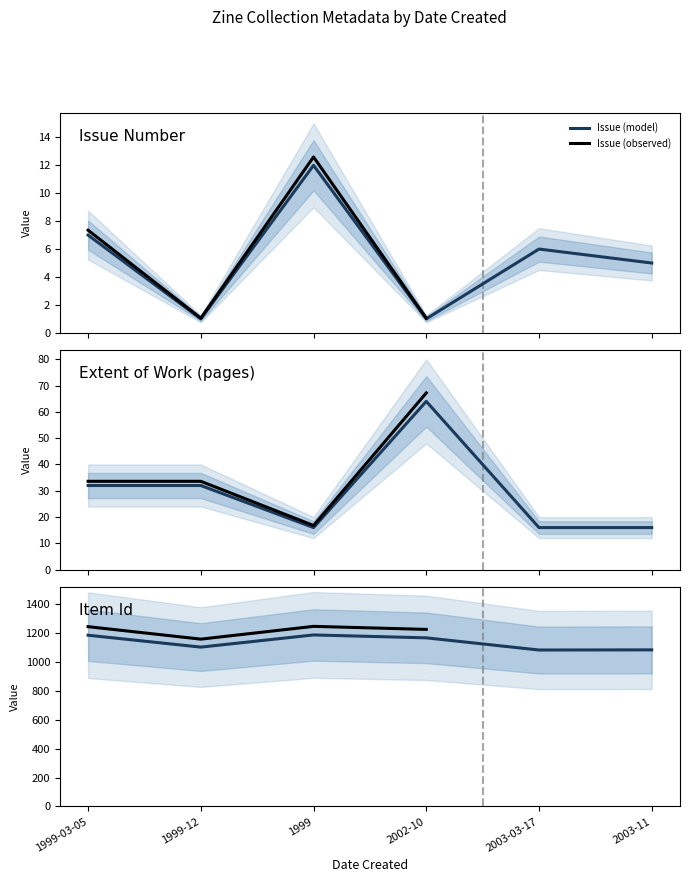

What is the highest value of the Extent of Work series?

64